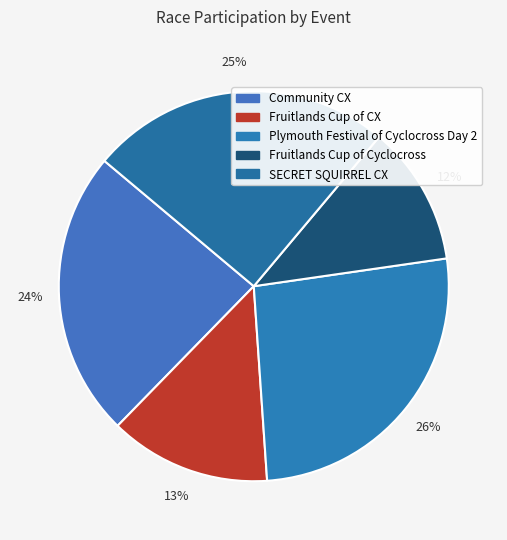

Which category has the smallest portion of the pie?

Fruitlands Cup of Cyclocross